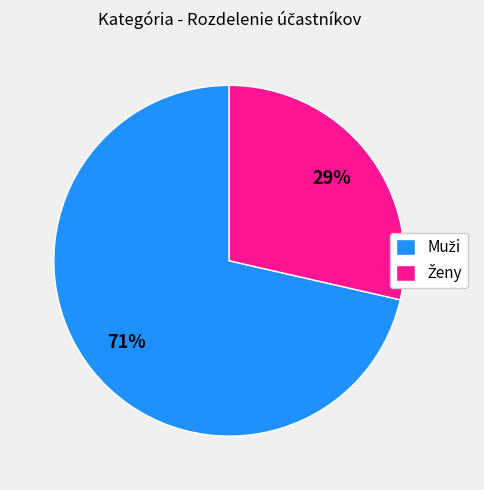

To the nearest percent, what is the average slice percentage?

50%